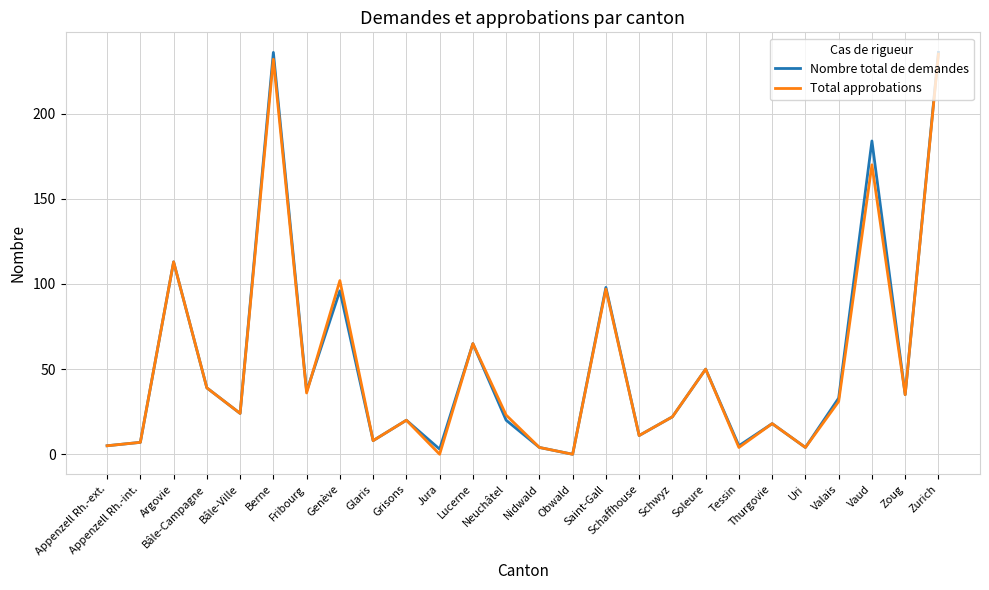

What is the highest value of the Nombre total de demandes series?

236